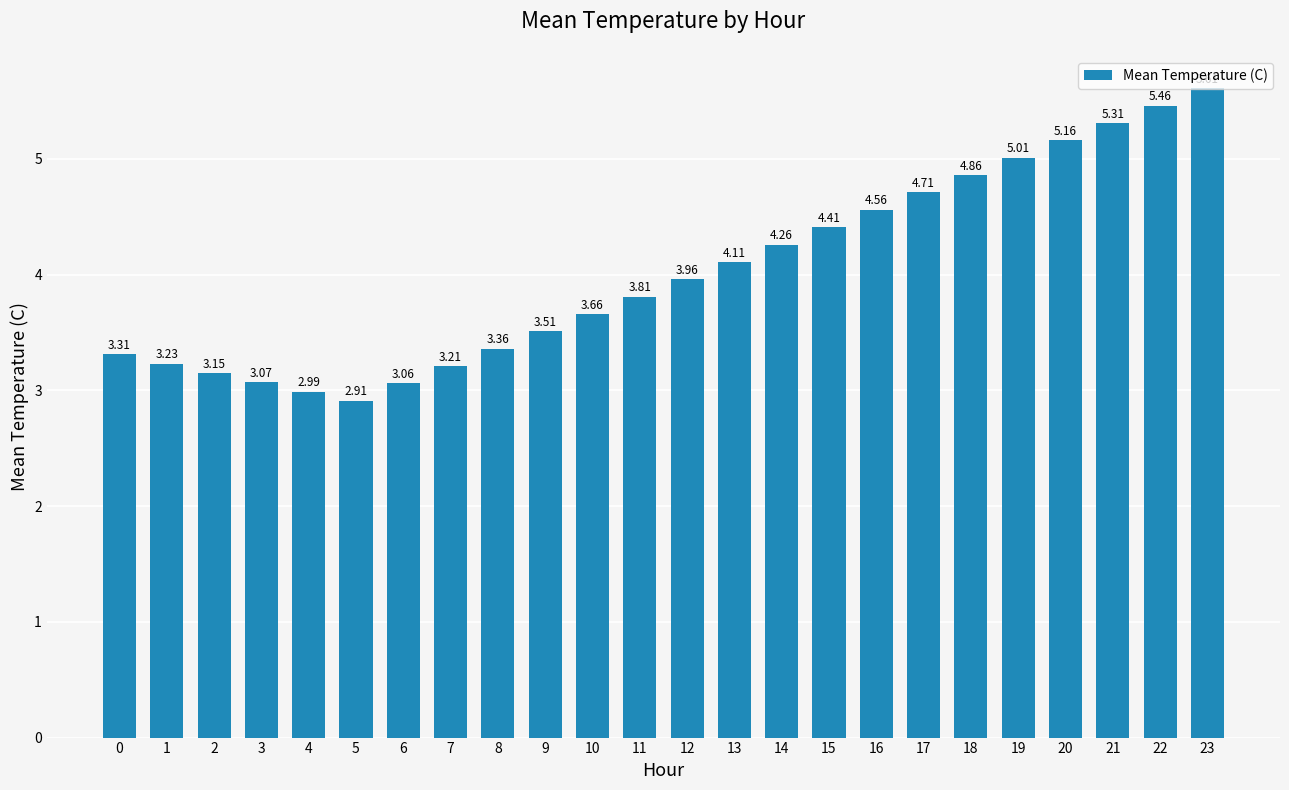

What is the difference between the maximum and minimum values?

2.7